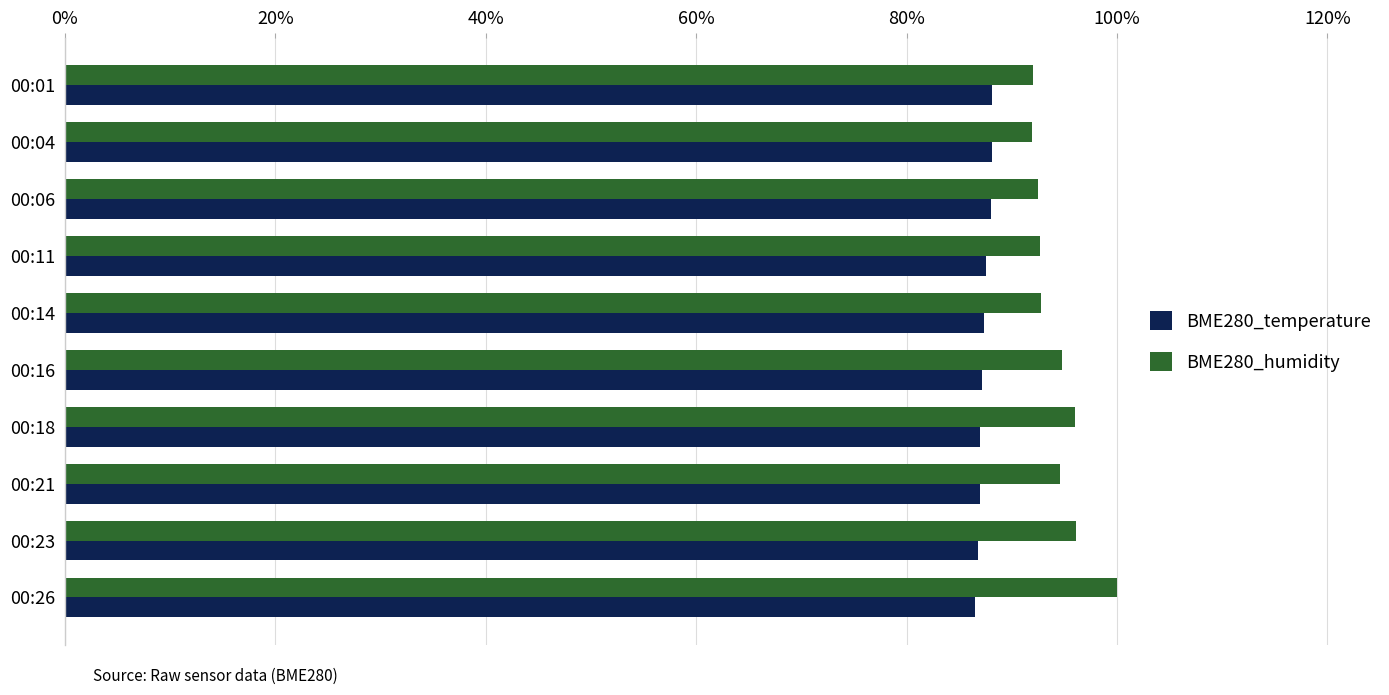

What are all the series names shown in the legend?

BME280_temperature, BME280_humidity